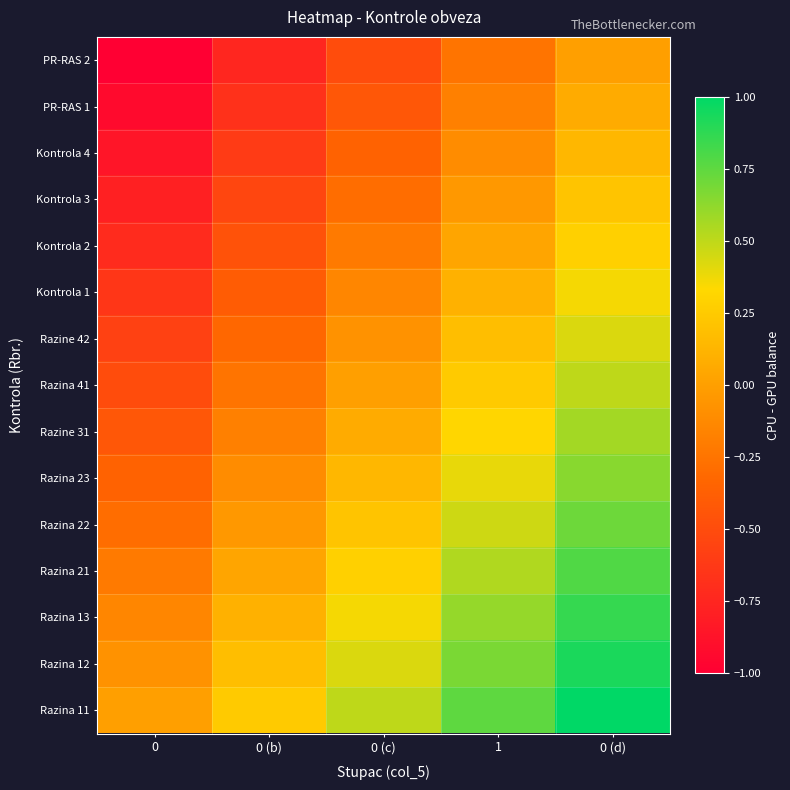

At how many categories does at least one series exceed 0?

4